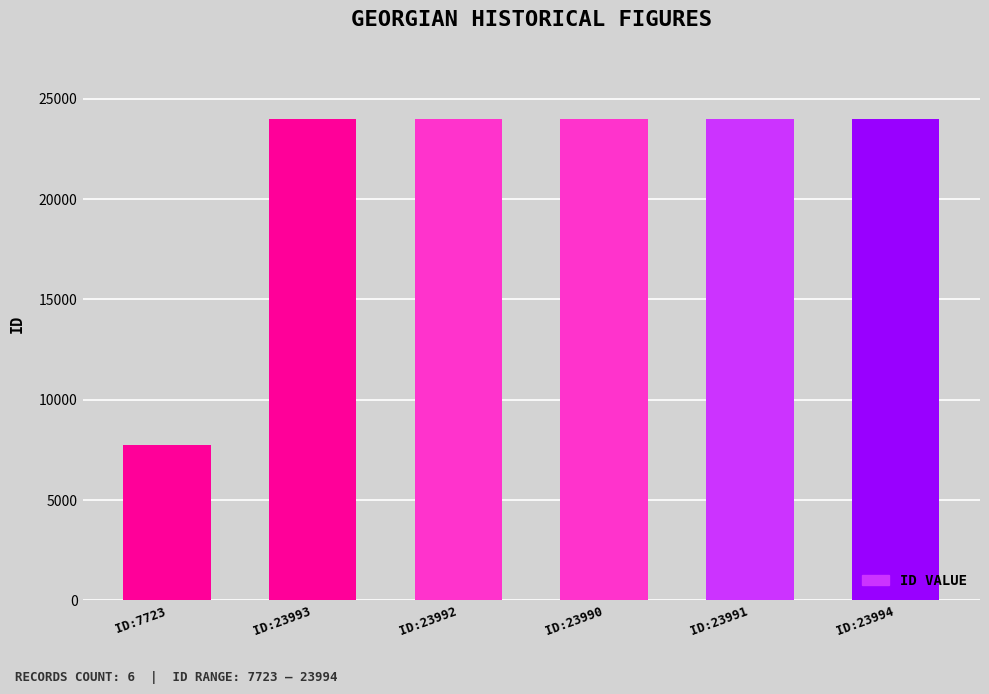

What is the change in value from ID:7723 to ID:23990?

+16267